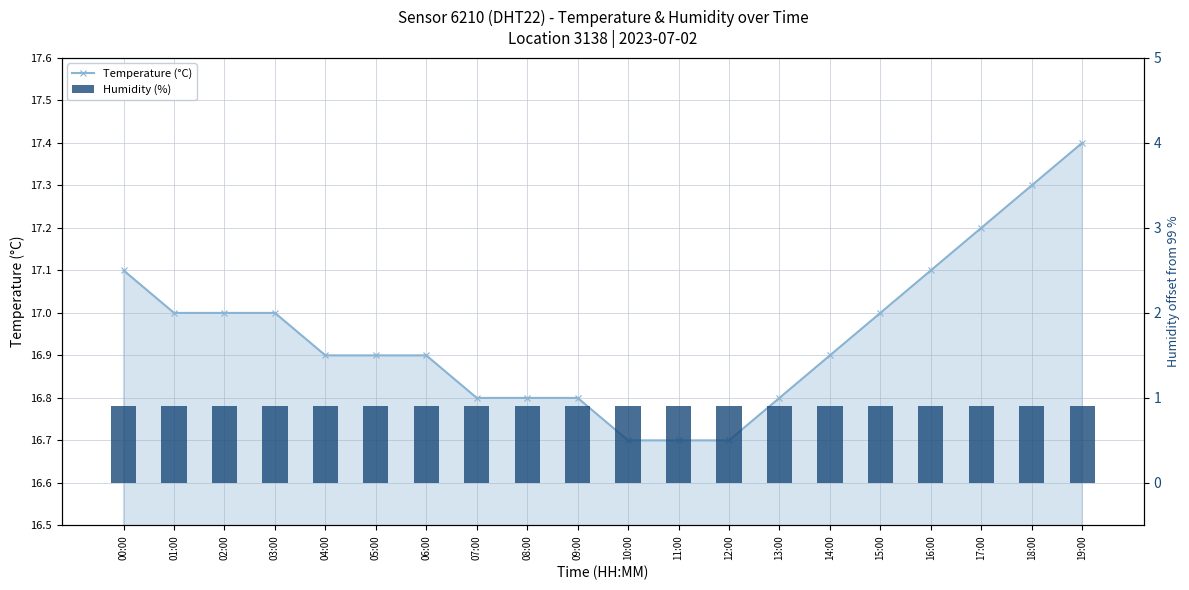

What is the label of the 13th bar from the right?

07:00